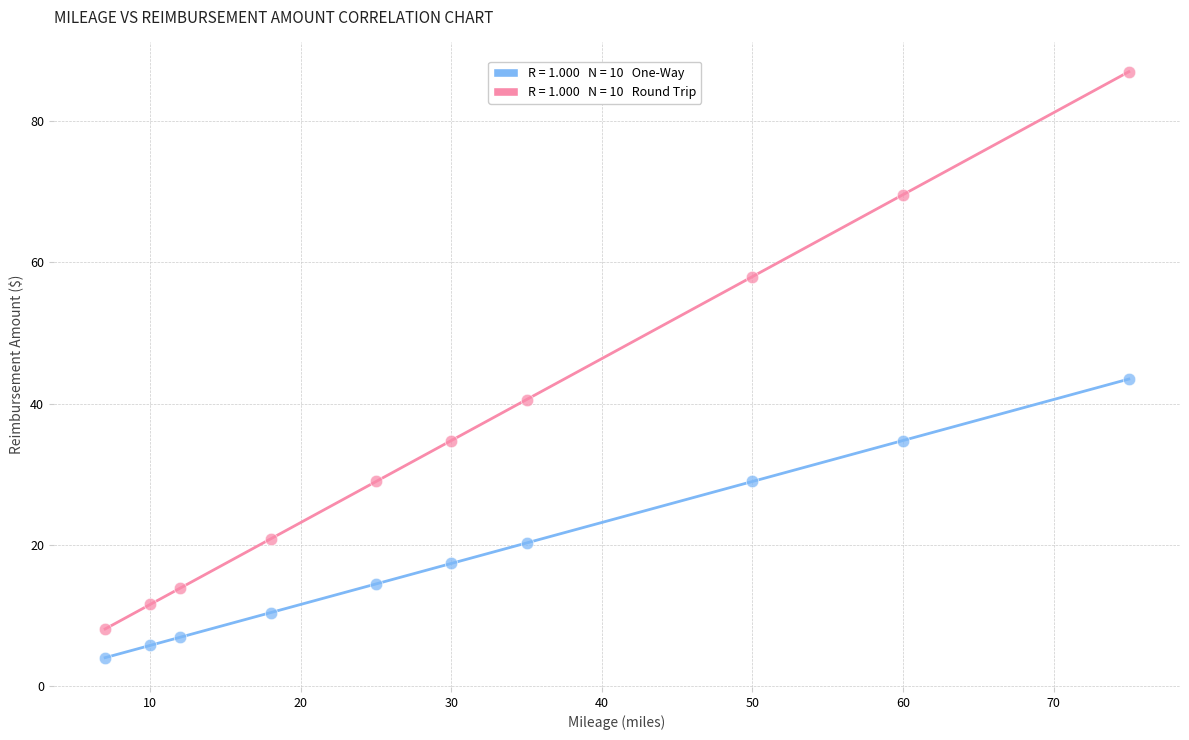

Across all data points, what is the range of X values (max minus min)?

68.0